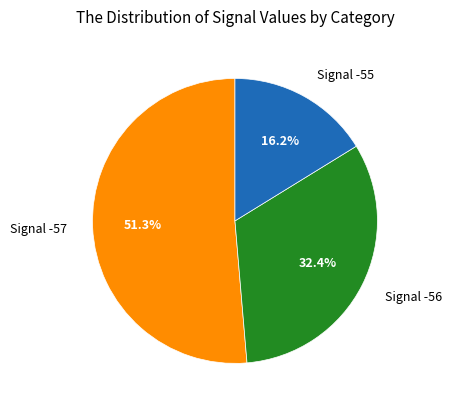

To the nearest percent, what is the average slice percentage?

33%